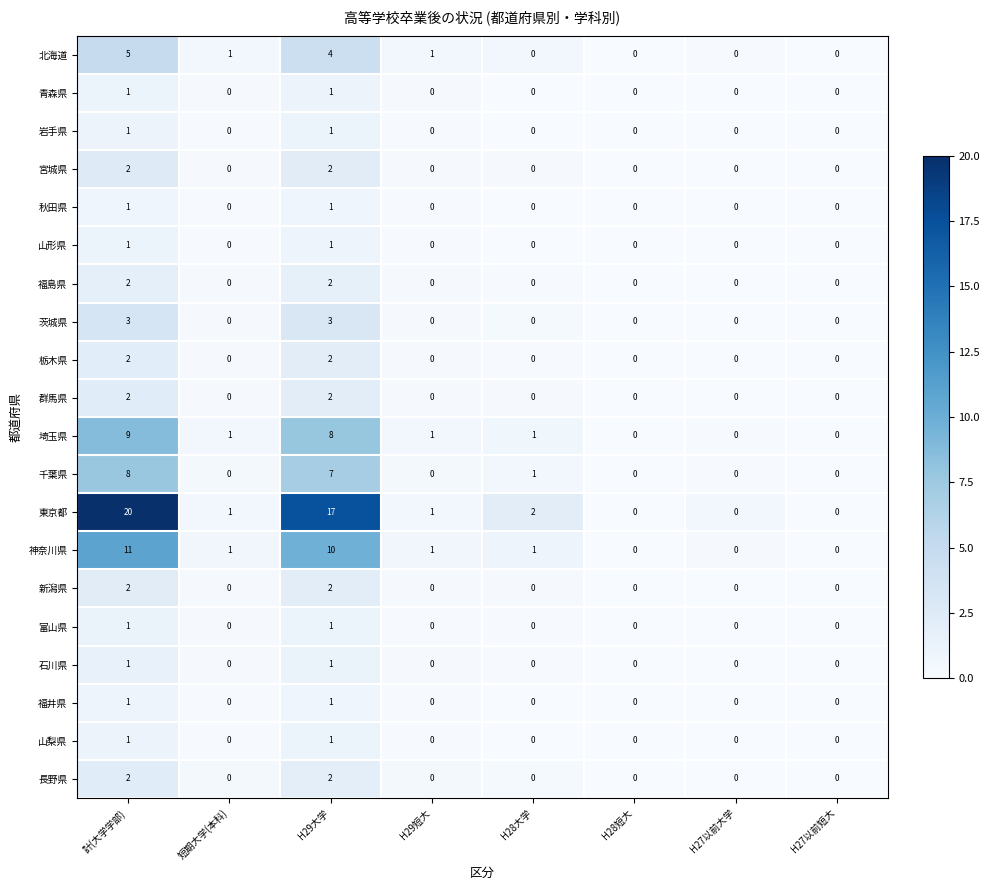

At which category does the chart reach its peak across all series?

計(大学学部)